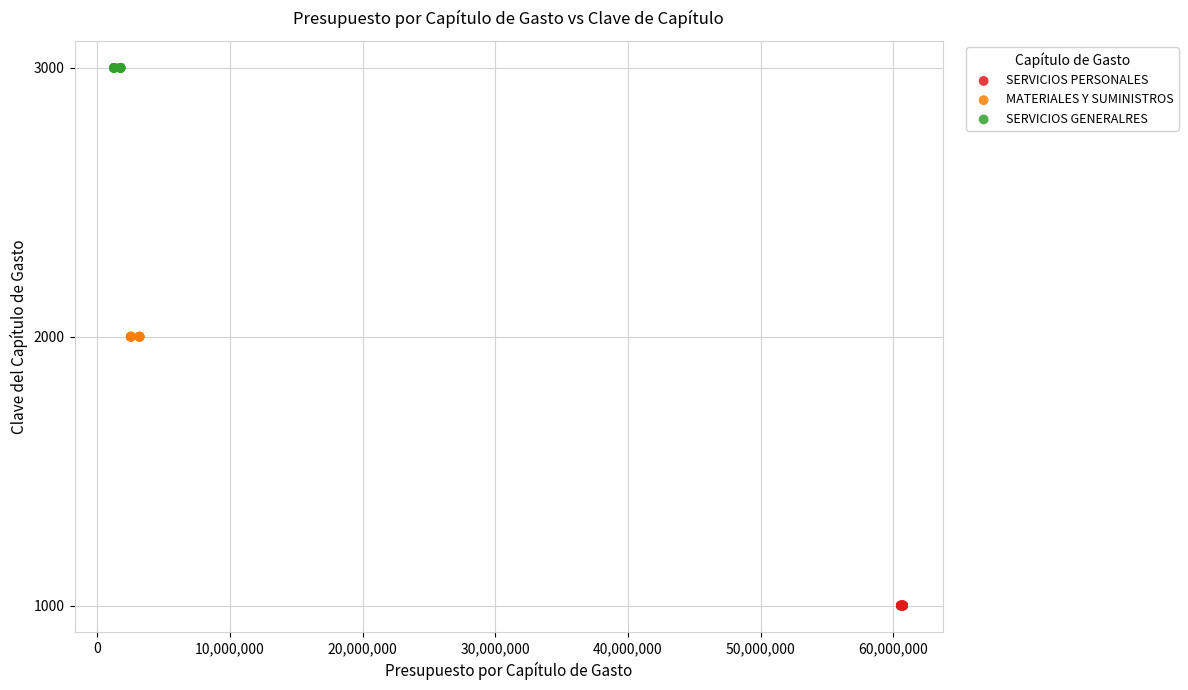

Which series reaches the maximum Y coordinate?

SERVICIOS GENERALRES